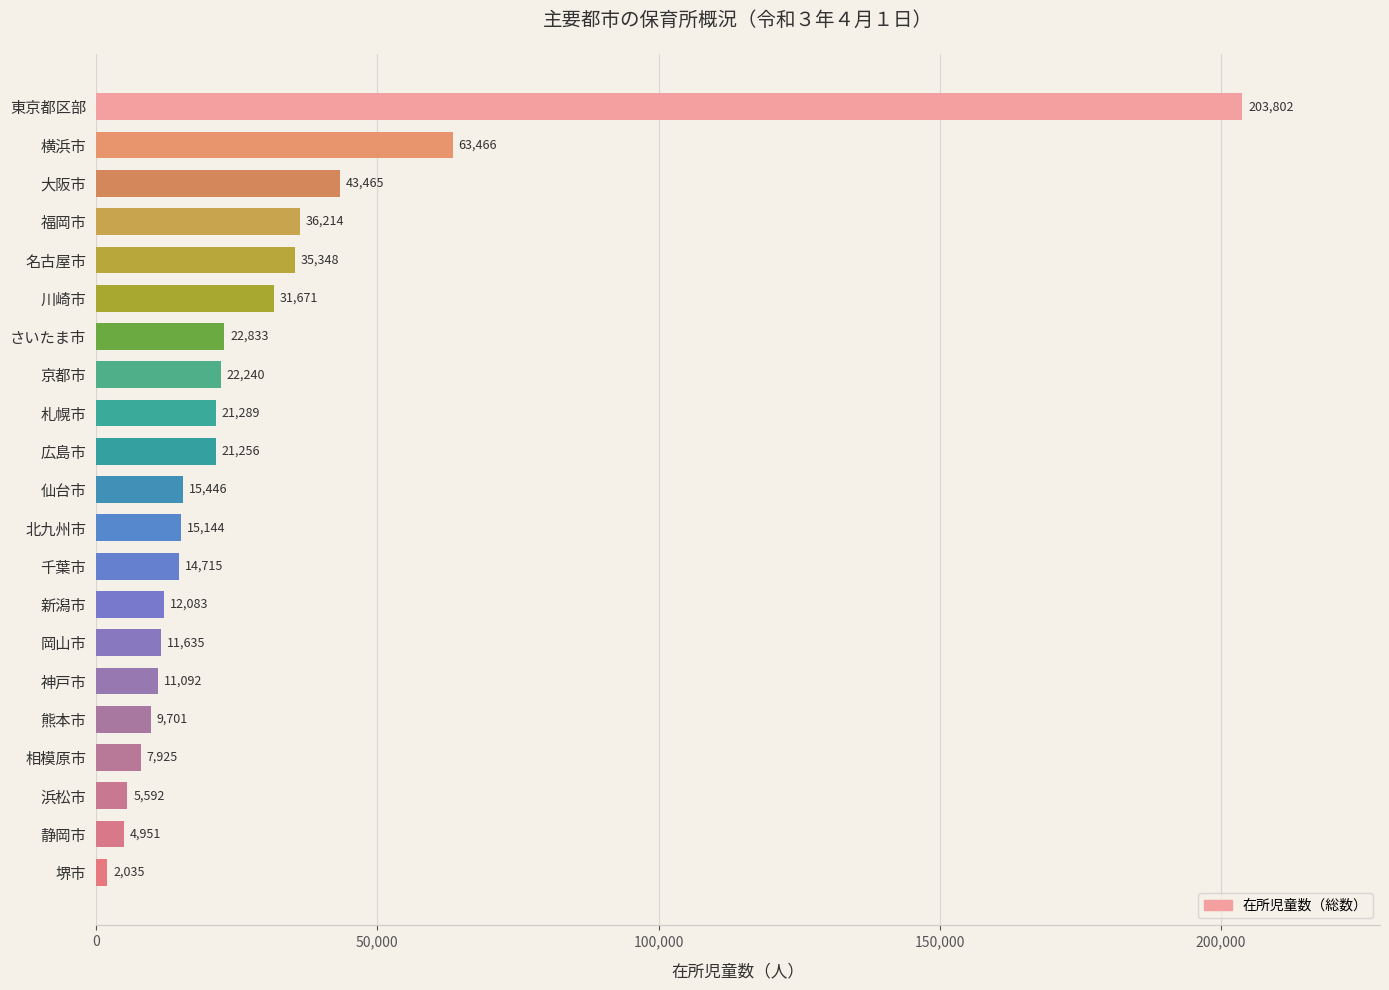

Rank the categories by value from lowest to highest.

堺市, 静岡市, 浜松市, 相模原市, 熊本市, 神戸市, 岡山市, 新潟市, 千葉市, 北九州市, 仙台市, 広島市, 札幌市, 京都市, さいたま市, 川崎市, 名古屋市, 福岡市, 大阪市, 横浜市, 東京都区部